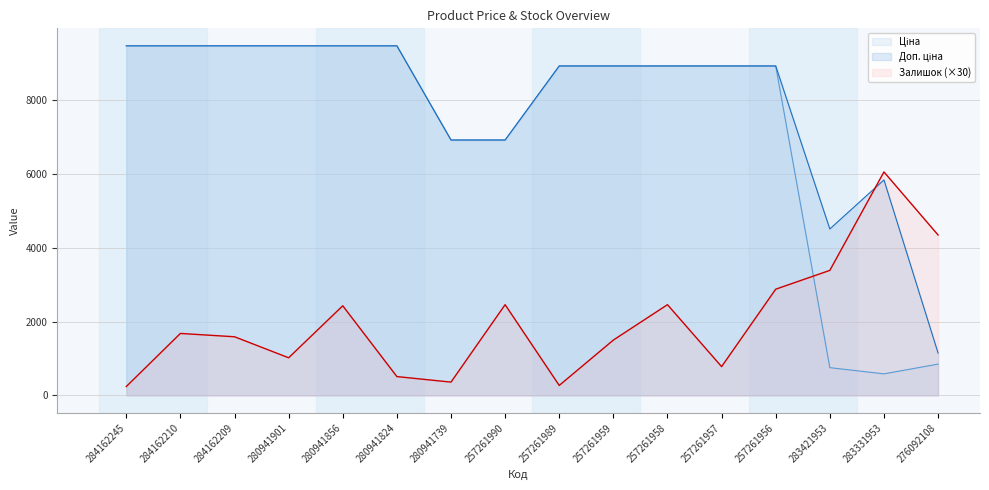

Reading left to right, transcribe all the data shown in this chart.

Ціна: 284162245=9480.1	284162210=9480.1	284162209=9480.1	280941901=9480.1	280941856=9480.1	280941824=9480.1	280941739=6925.7	257261990=6925.7	257261989=8934.1	257261959=8934.1	257261958=8934.1	257261957=8934.1	257261956=8934.1	283421953=752.2	283331953=584.4	276092108=848.4
Доп. ціна: 284162245=9480.1	284162210=9480.1	284162209=9480.1	280941901=9480.1	280941856=9480.1	280941824=9480.1	280941739=6925.7	257261990=6925.7	257261989=8934.1	257261959=8934.1	257261958=8934.1	257261957=8934.1	257261956=8934.1	283421953=4513.3	283331953=5843.9	276092108=1149.7
Залишок: 284162245=240.0	284162210=1680.0	284162209=1590.0	280941901=1020.0	280941856=2430.0	280941824=510.0	280941739=360.0	257261990=2460.0	257261989=270.0	257261959=1500.0	257261958=2460.0	257261957=780.0	257261956=2880.0	283421953=3390.0	283331953=6060.0	276092108=4350.0